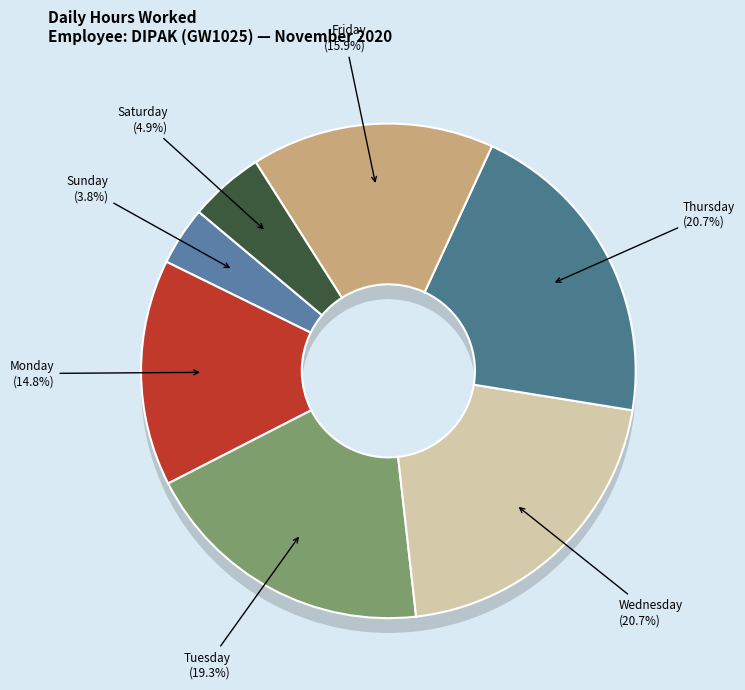

The Day 12 (Thu) slice represents 5% of the pie. True or false?

True